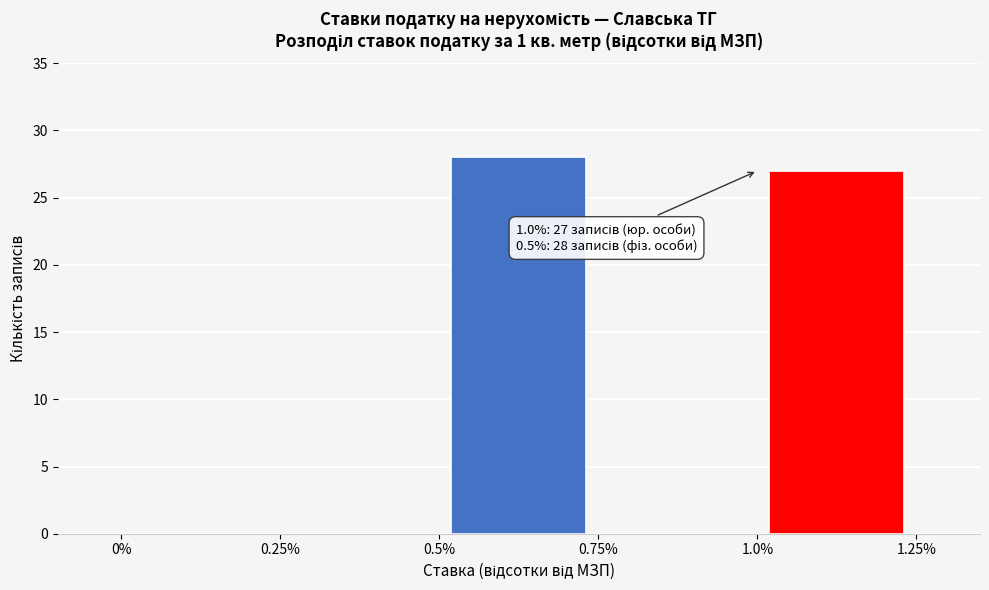

Which range on the x-axis has the tallest bar?

0.5% to 0.75%